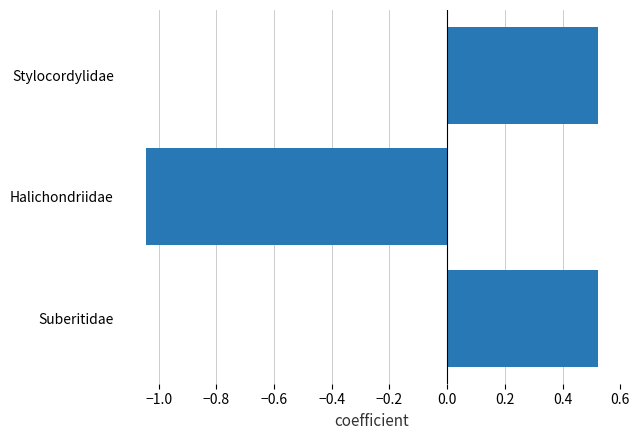

The value at Suberitidae is 0.2. True or false?

False